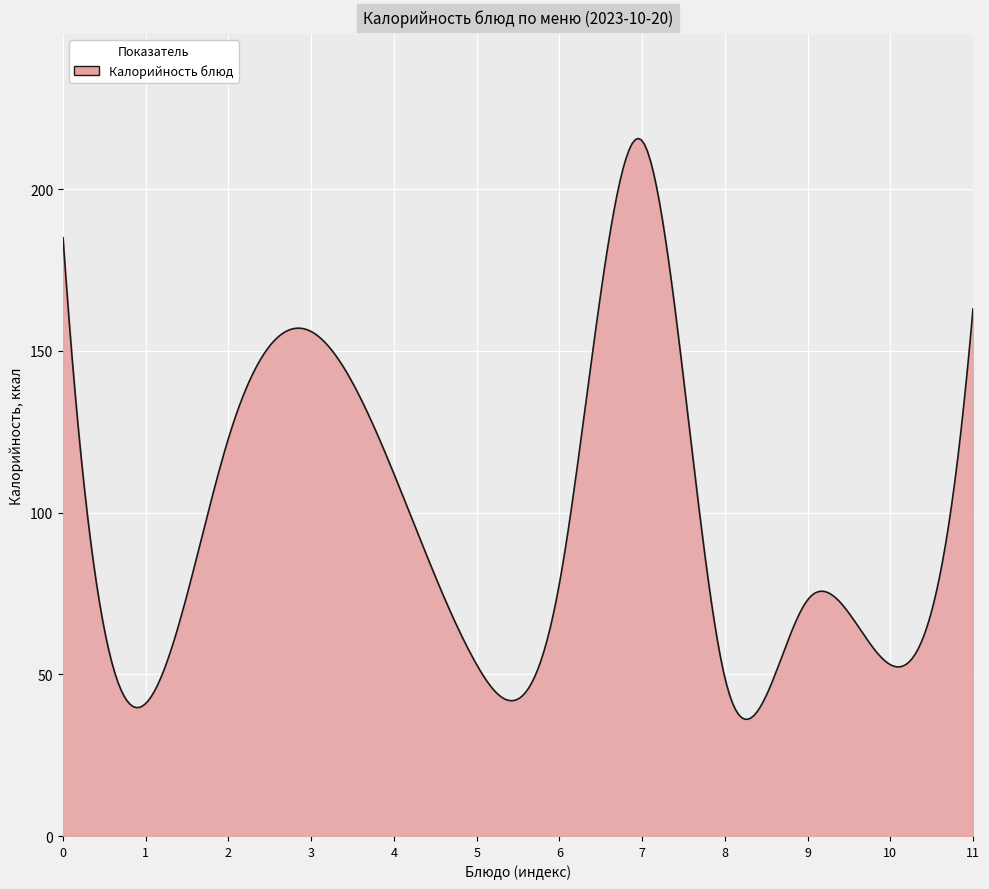

What is the greatest value displayed?

215.7